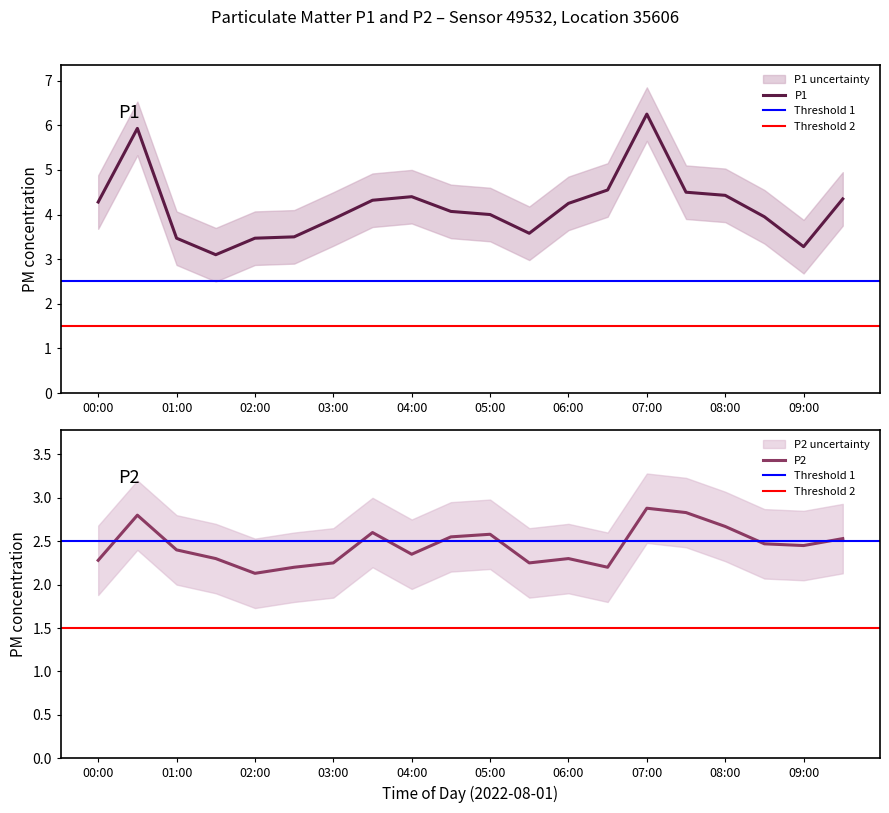

What is the difference between the P1 values at 03:30 and 04:00?

0.1